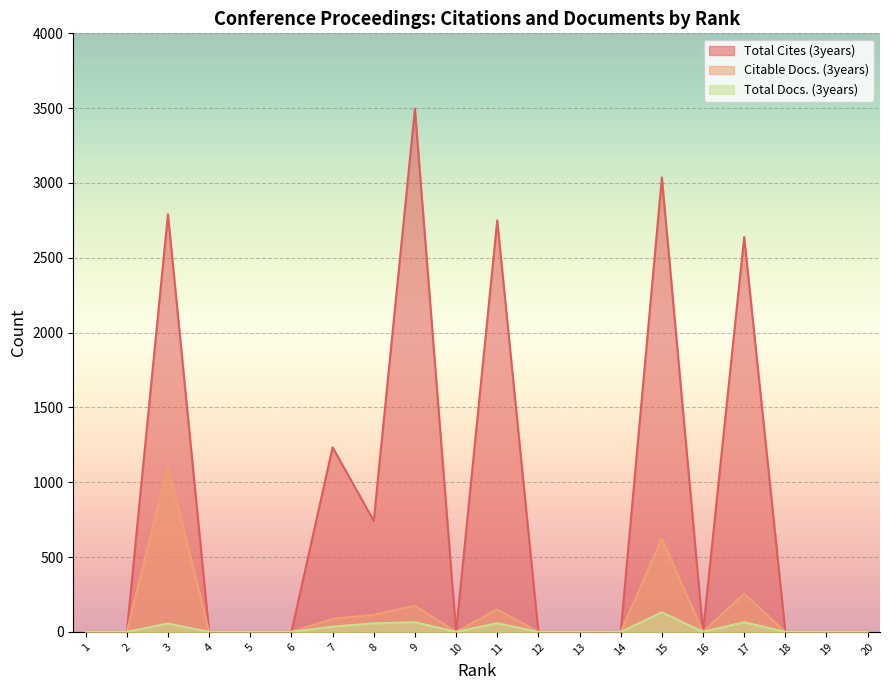

Reading right to left, what are all the values shown in this chart?

Total Cites (3years): 20=0	19=0	18=0	17=2639	16=0	15=3037	14=0	13=0	12=0	11=2750	10=0	9=3495	8=742	7=1233	6=0	5=0	4=0	3=2791	2=0	1=0
Citable Docs. (3years): 20=0	19=0	18=0	17=256	16=0	15=623	14=0	13=0	12=0	11=151	10=0	9=175	8=115	7=87	6=0	5=0	4=0	3=1111	2=0	1=0
Total Docs. (3years): 20=0	19=0	18=0	17=65	16=0	15=131	14=0	13=0	12=0	11=58	10=0	9=65	8=57	7=35	6=0	5=0	4=0	3=56	2=0	1=0